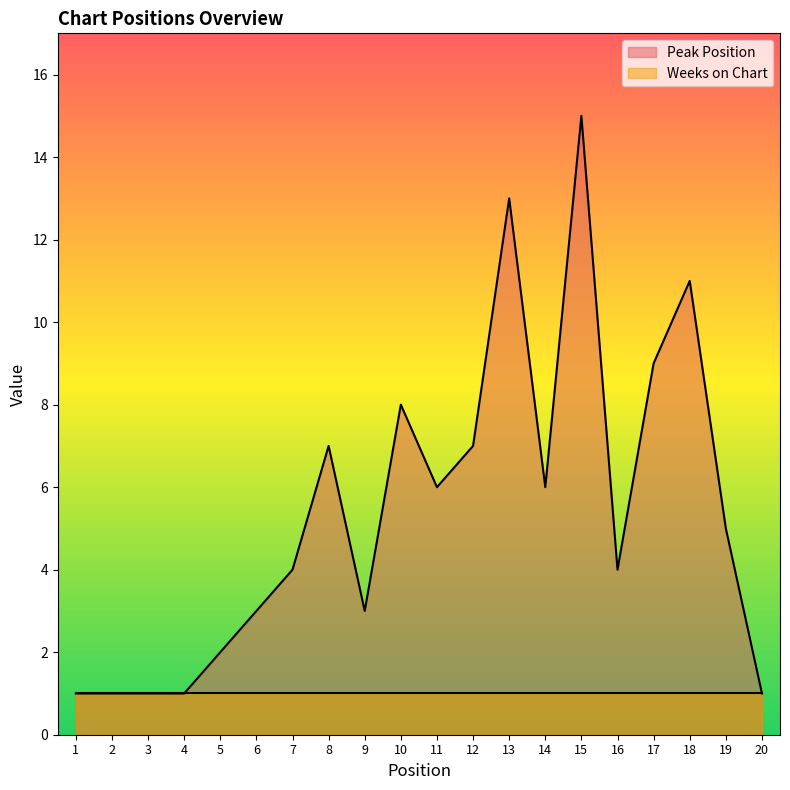

Approximately how many times larger is the value at 6 compared to 1?

3.0